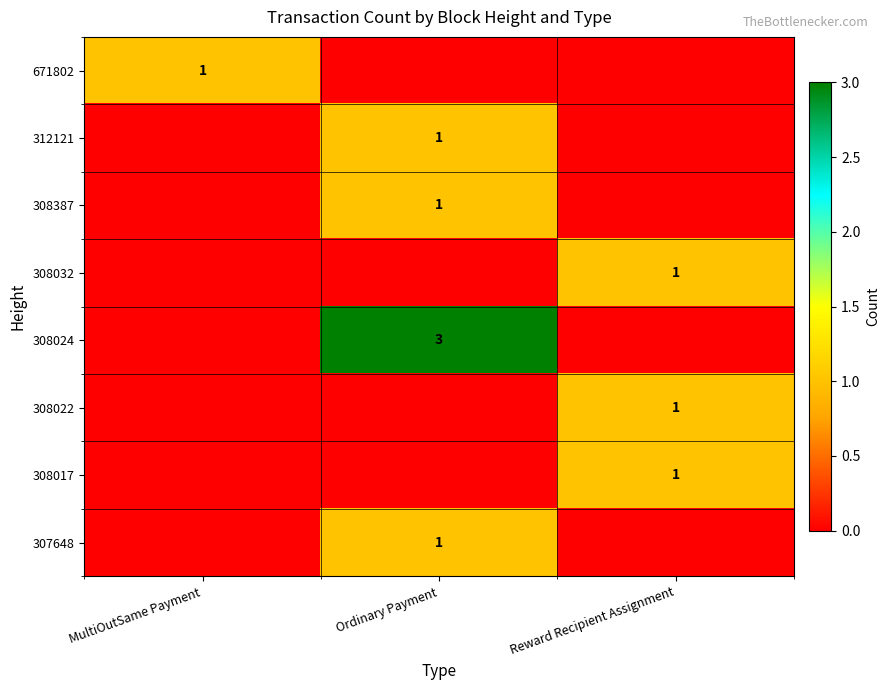

Which has a higher value, MultiOutSame Payment or Ordinary Payment?

MultiOutSame Payment